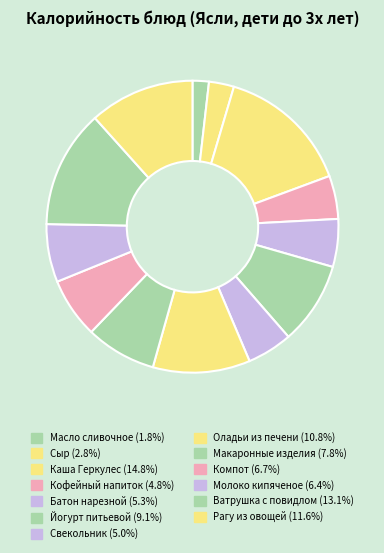

Count the number of slices in the pie.

13